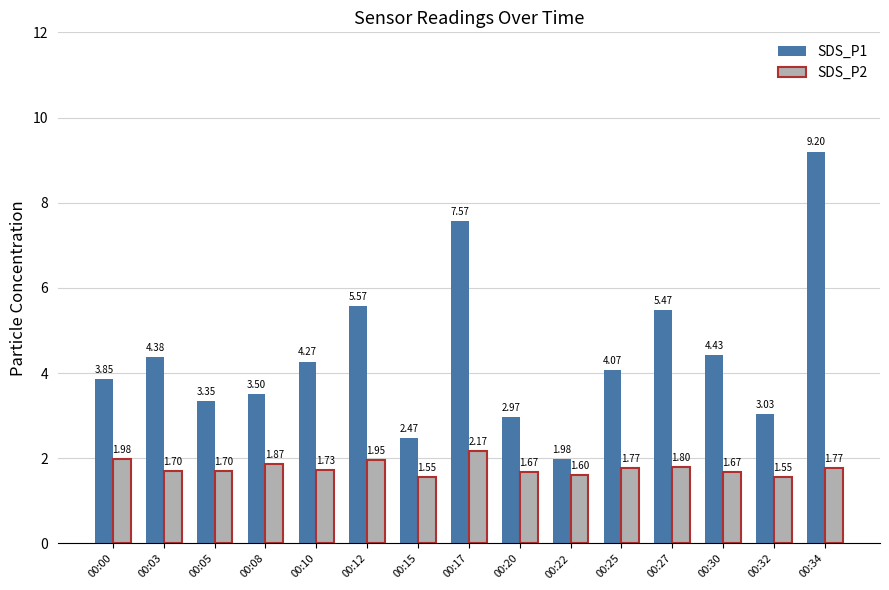

Between 00:22 and 00:32, which series saw the biggest shift?

SDS_P1